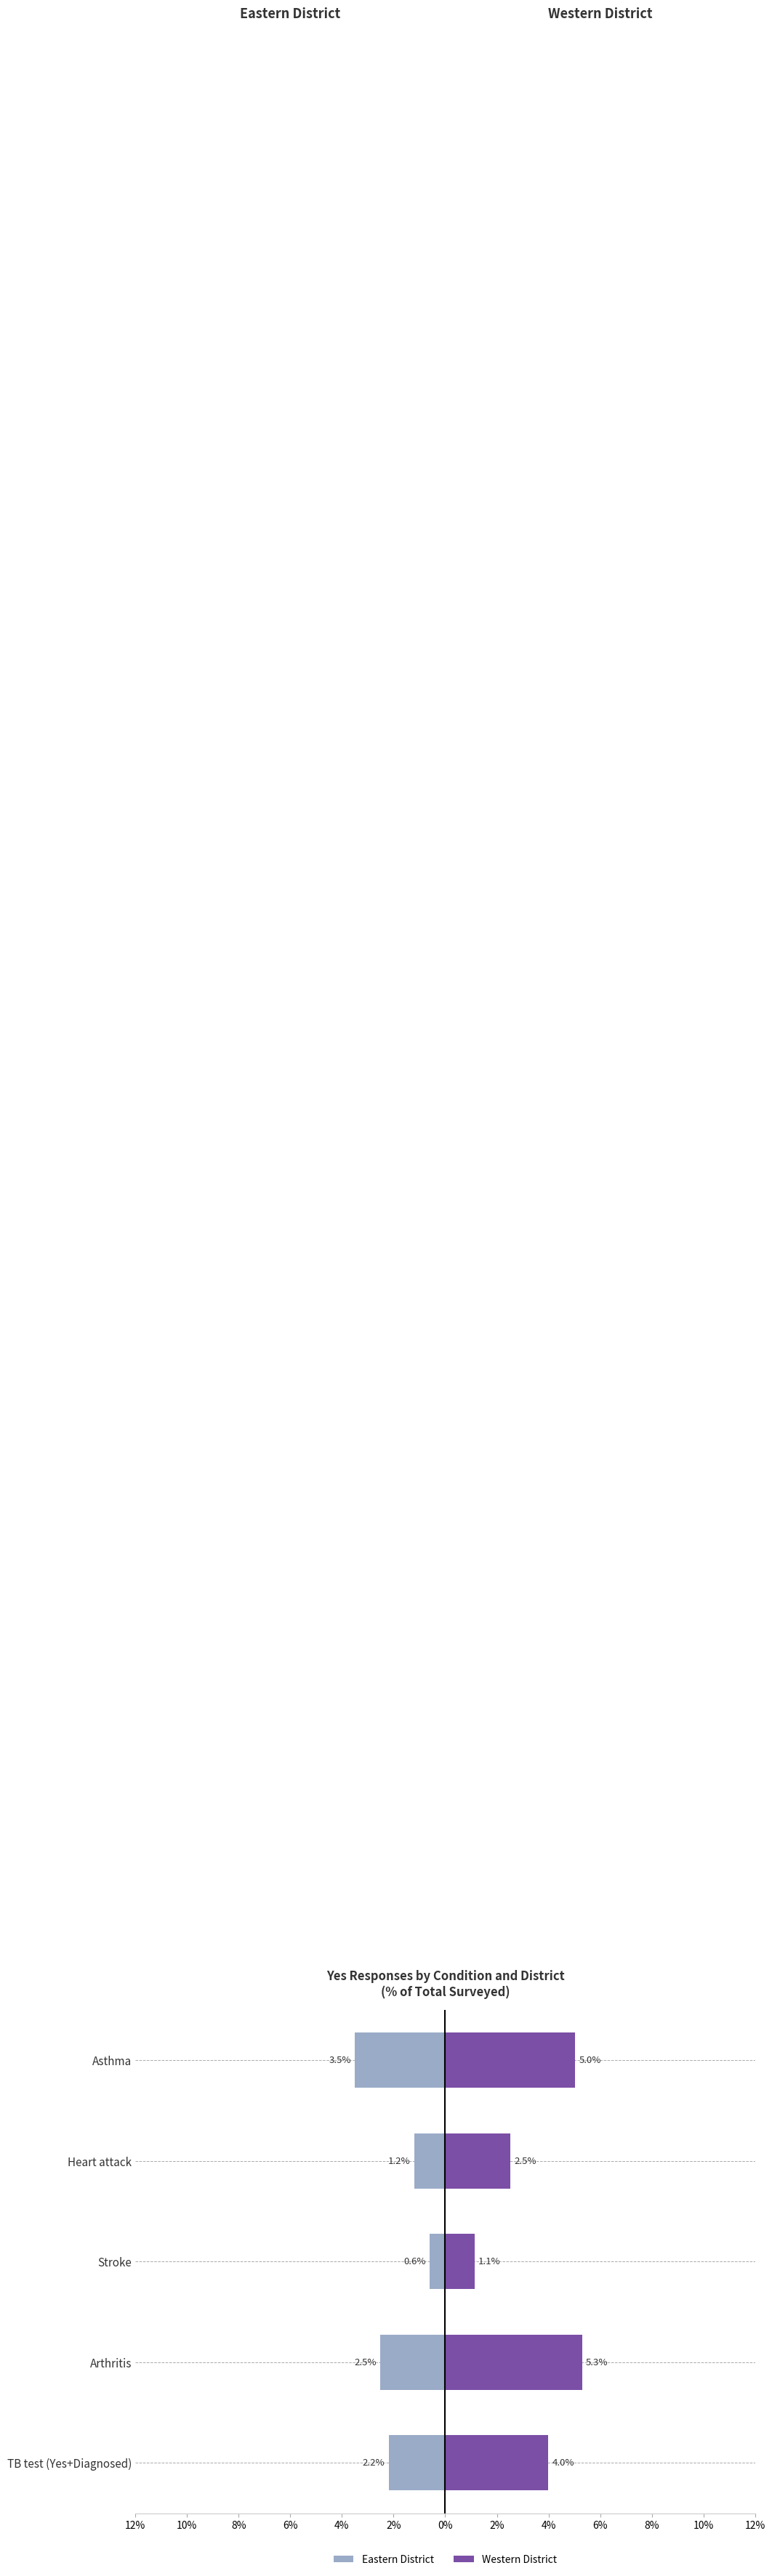

How many bars are there in each group?

2